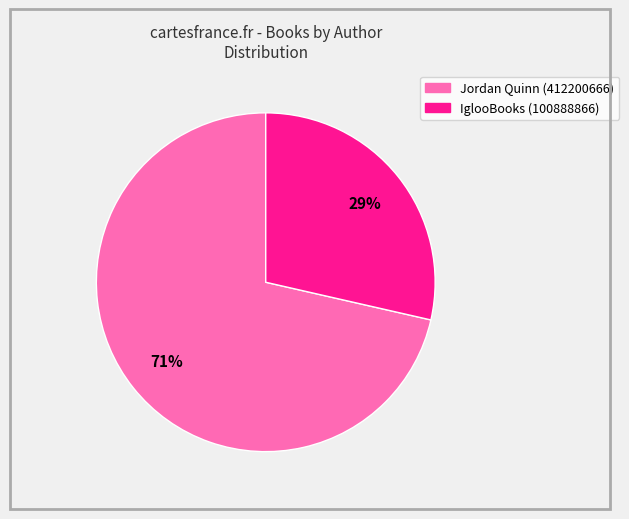

The Jordan Quinn (412200666) slice represents 71% of the pie. True or false?

True